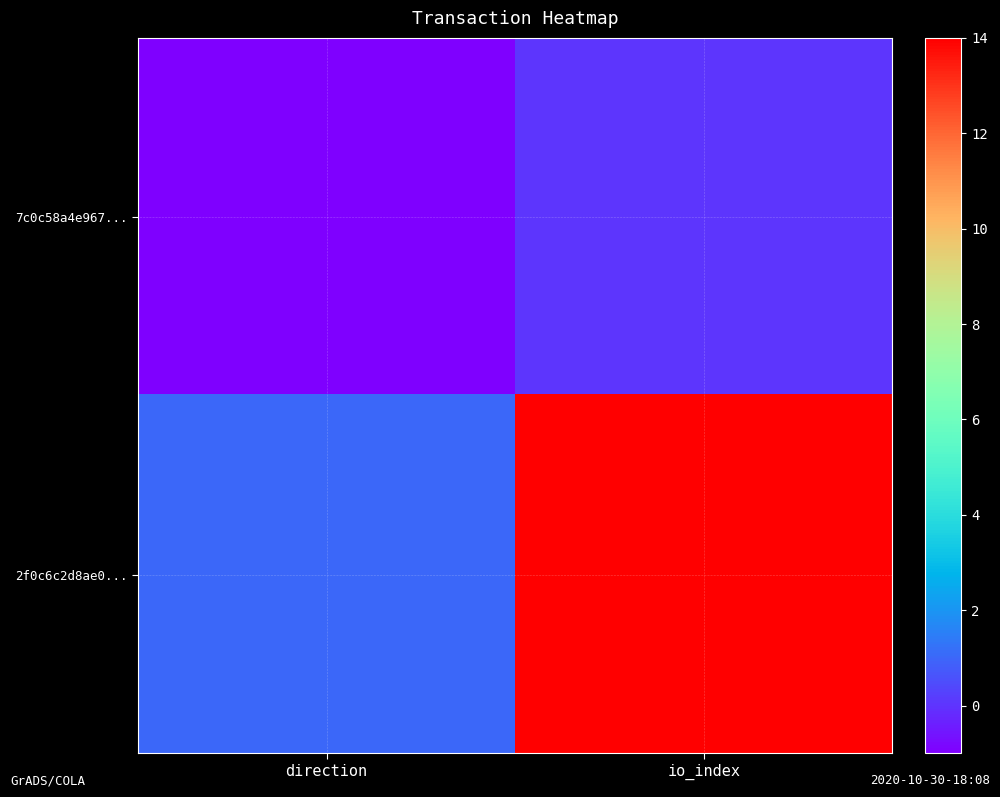

What is the smallest value displayed?

-1